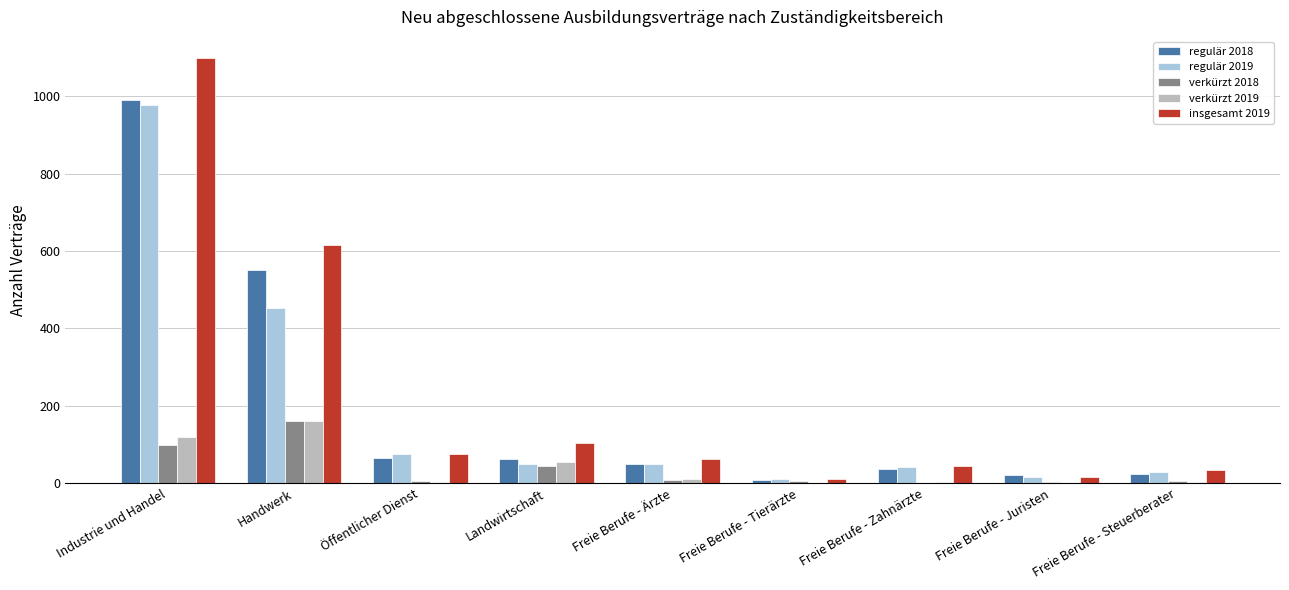

How many categories are shown in the chart?

9